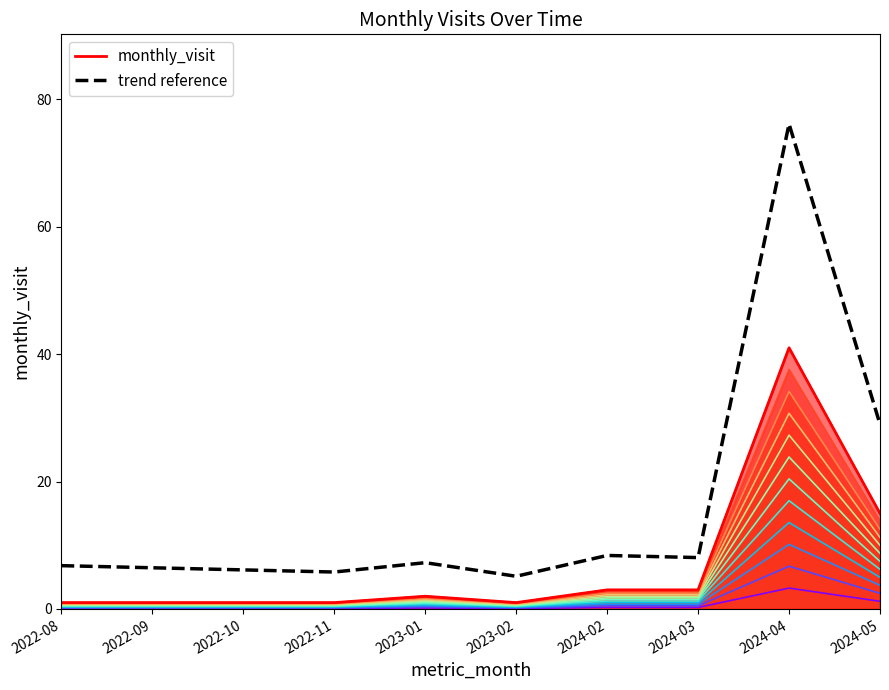

In monthly_visit, how many points are higher than both neighbors (excluding endpoints)?

2